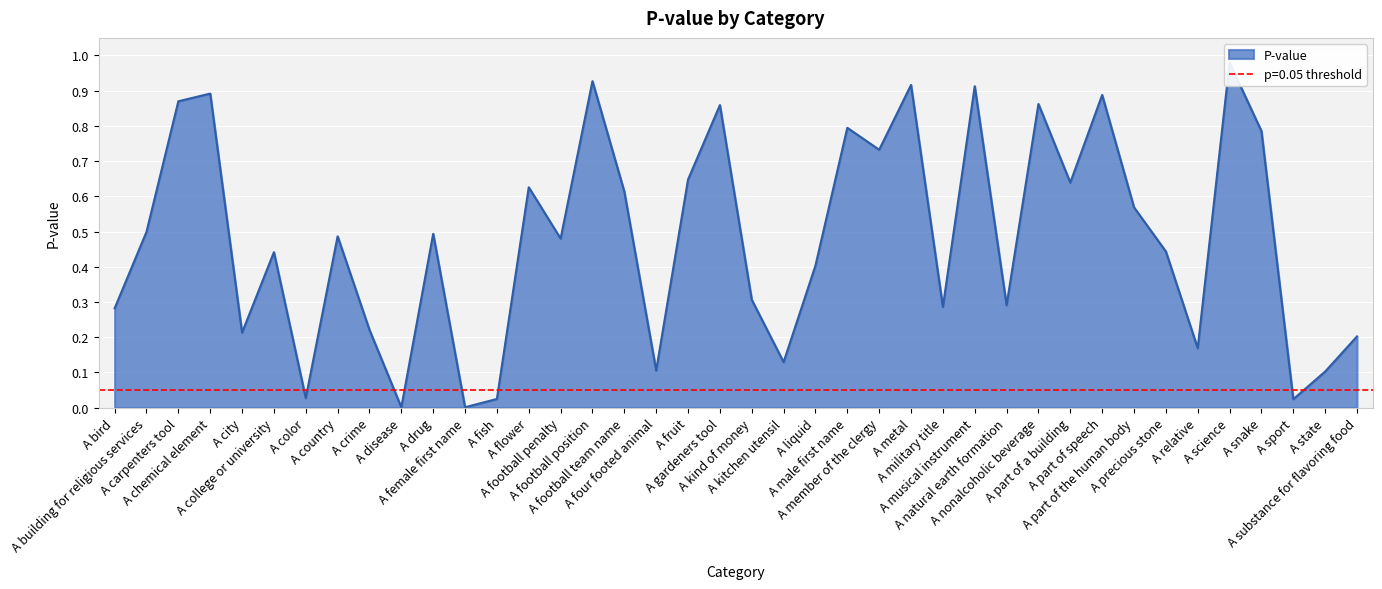

What is the change in value from A bird to A kitchen utensil?

-0.2